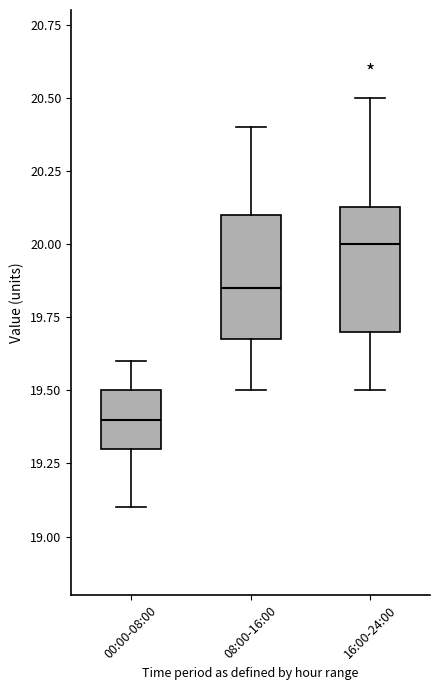

Where does the median line of the box for 08:00-16:00 sit on the y-axis? The values are not printed on the chart, so give them approximately, as read against the axis.

19.85